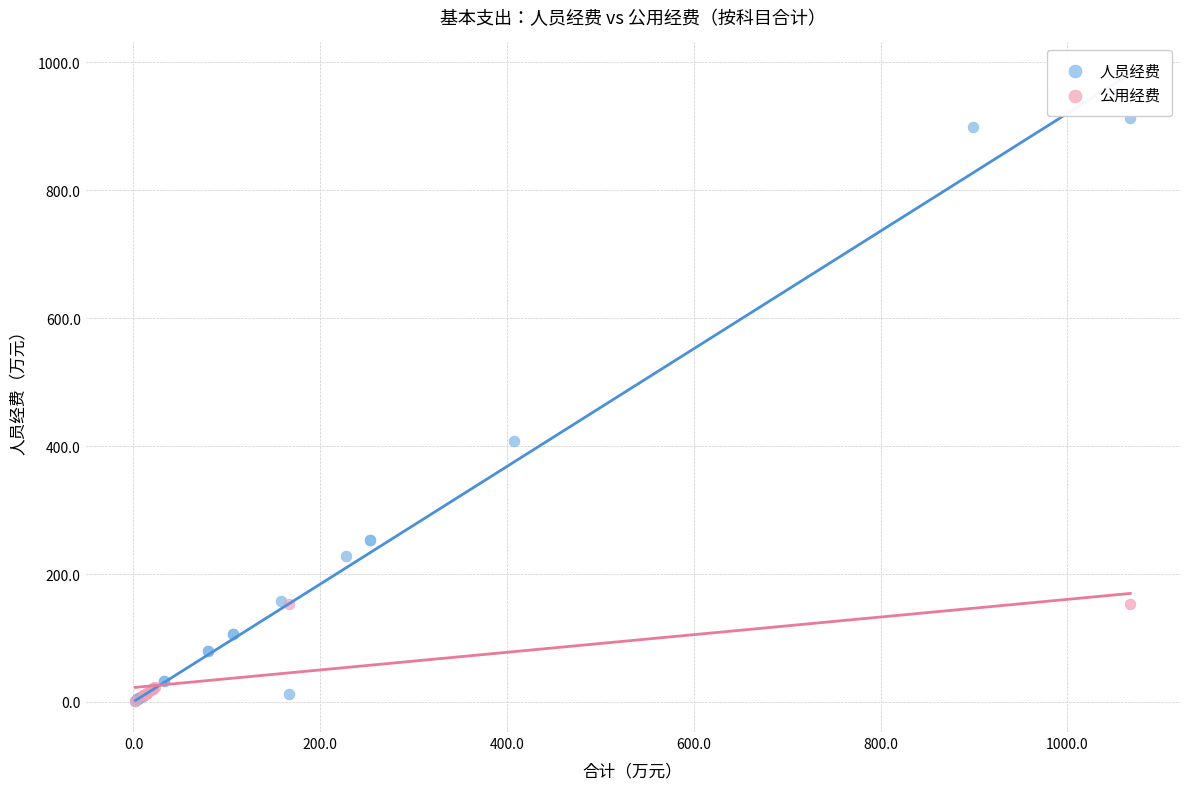

Which series has the widest spread of Y values?

人员经费